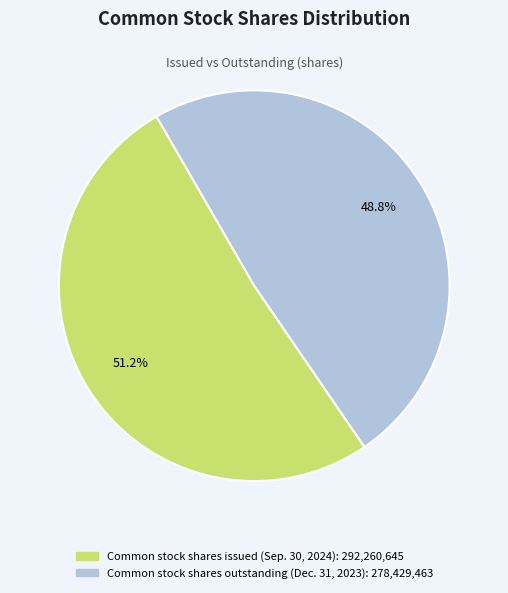

Which category has the smallest portion of the pie?

Common stock shares outstanding (Dec. 31, 2023)